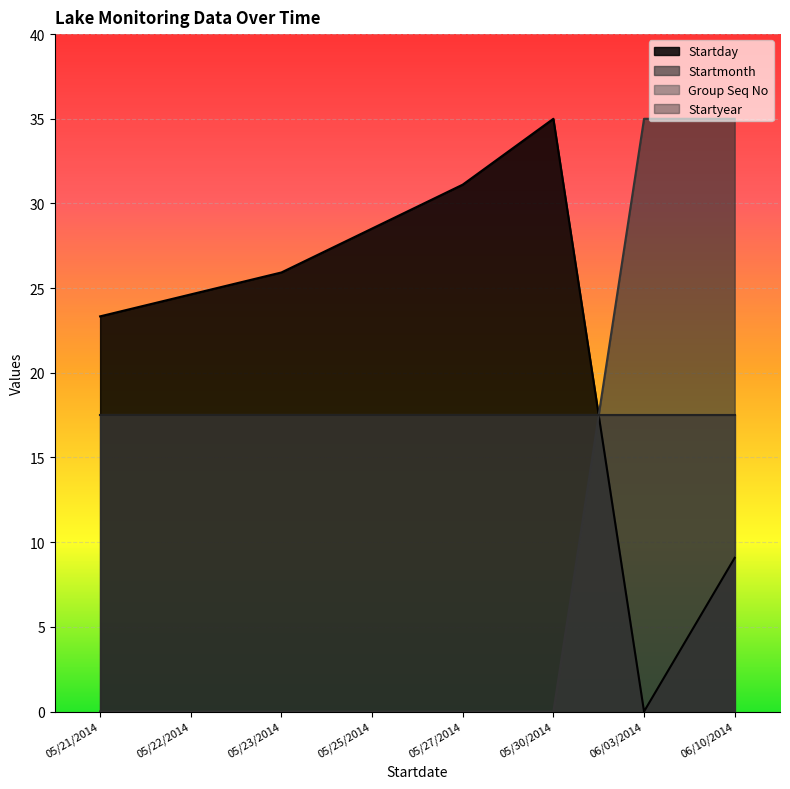

What position from the left is 06/10/2014?

8